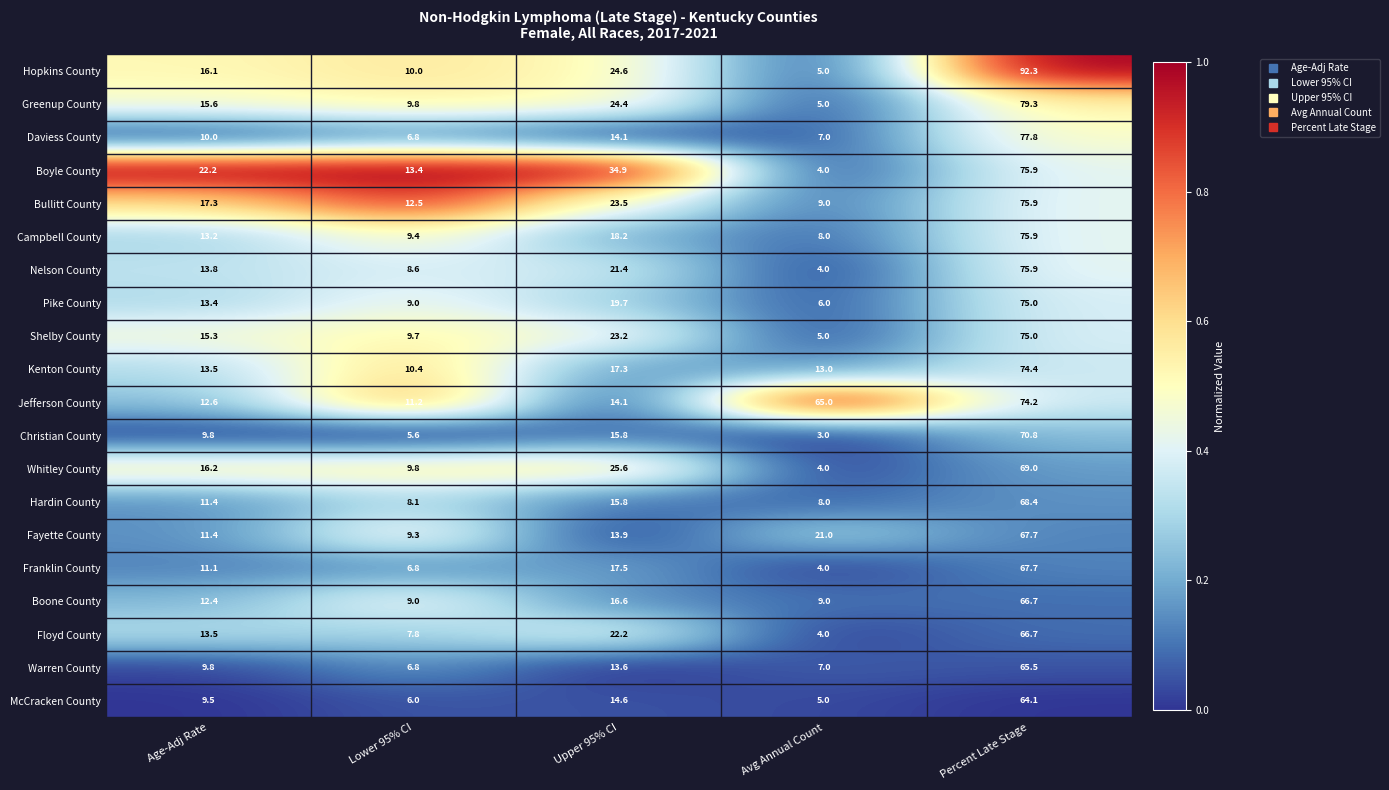

What is the greatest value displayed?

92.3